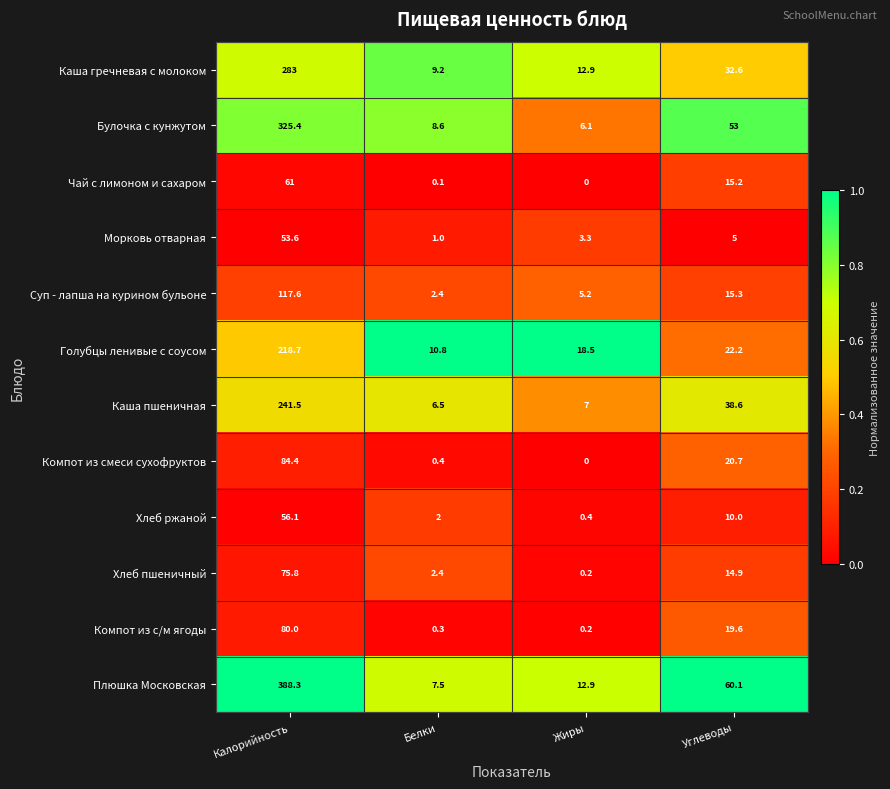

Which series has the largest range (max minus min)?

Плюшка Московская